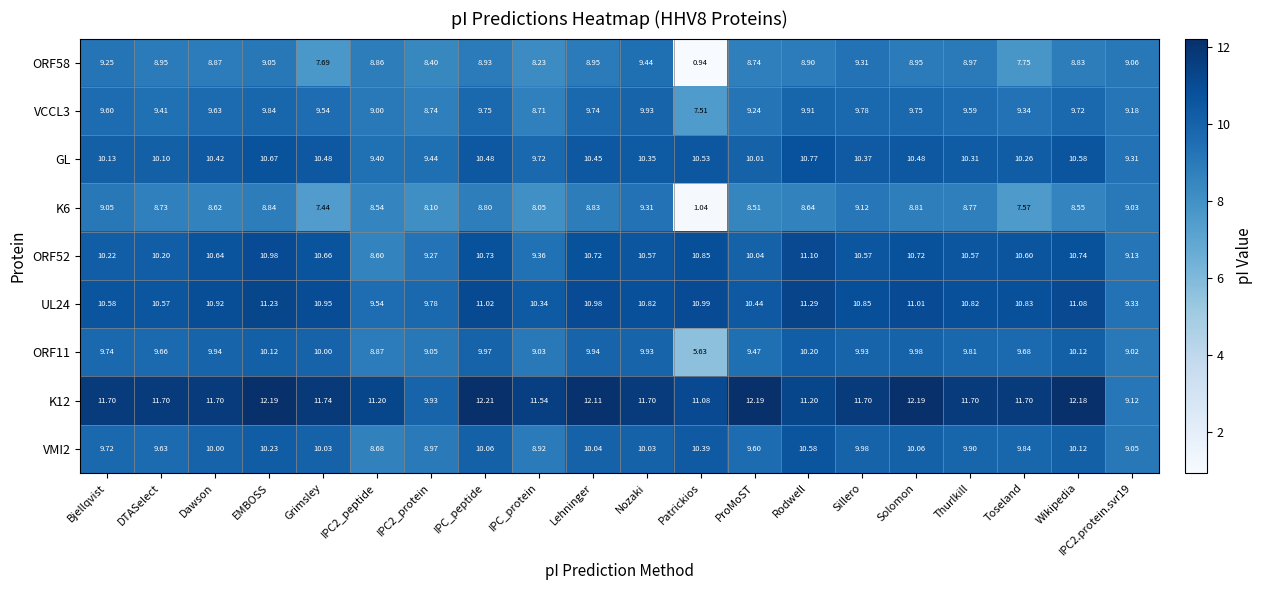

Where does the VCCL3 series first go above 9?

Bjellqvist